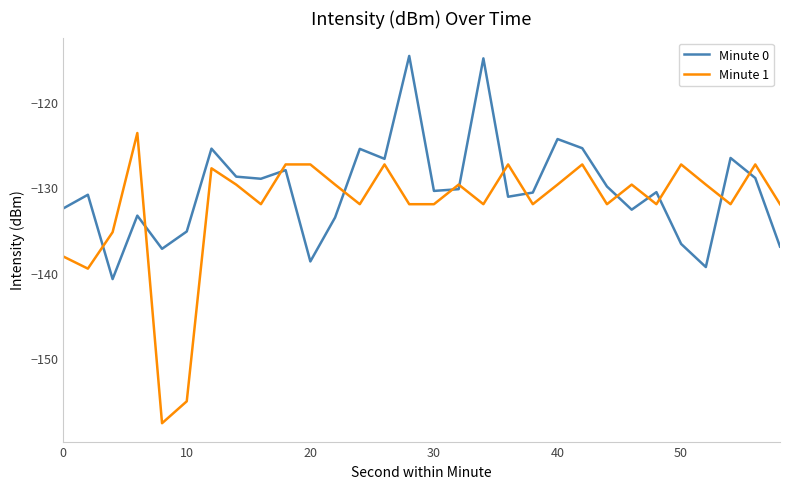

What is the lowest value of the Minute 0 series?

-140.7